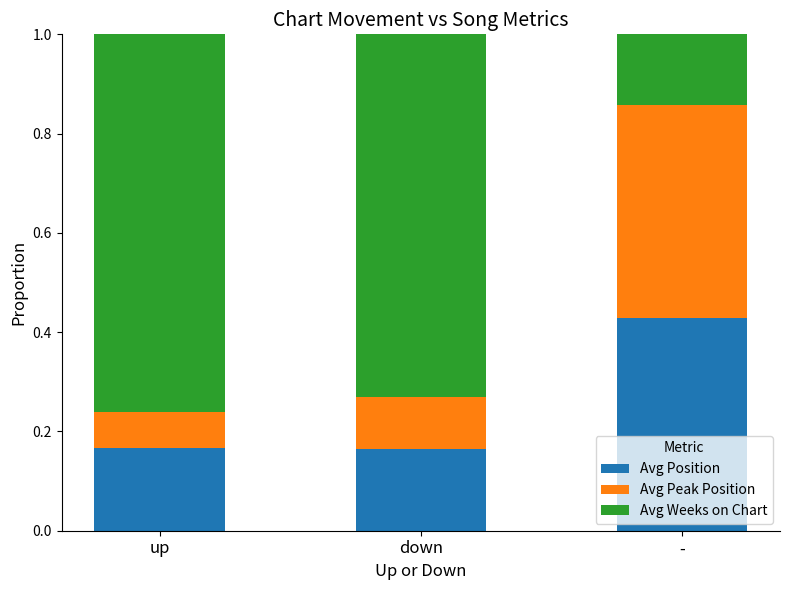

What is the total value across all series at -?

1.0